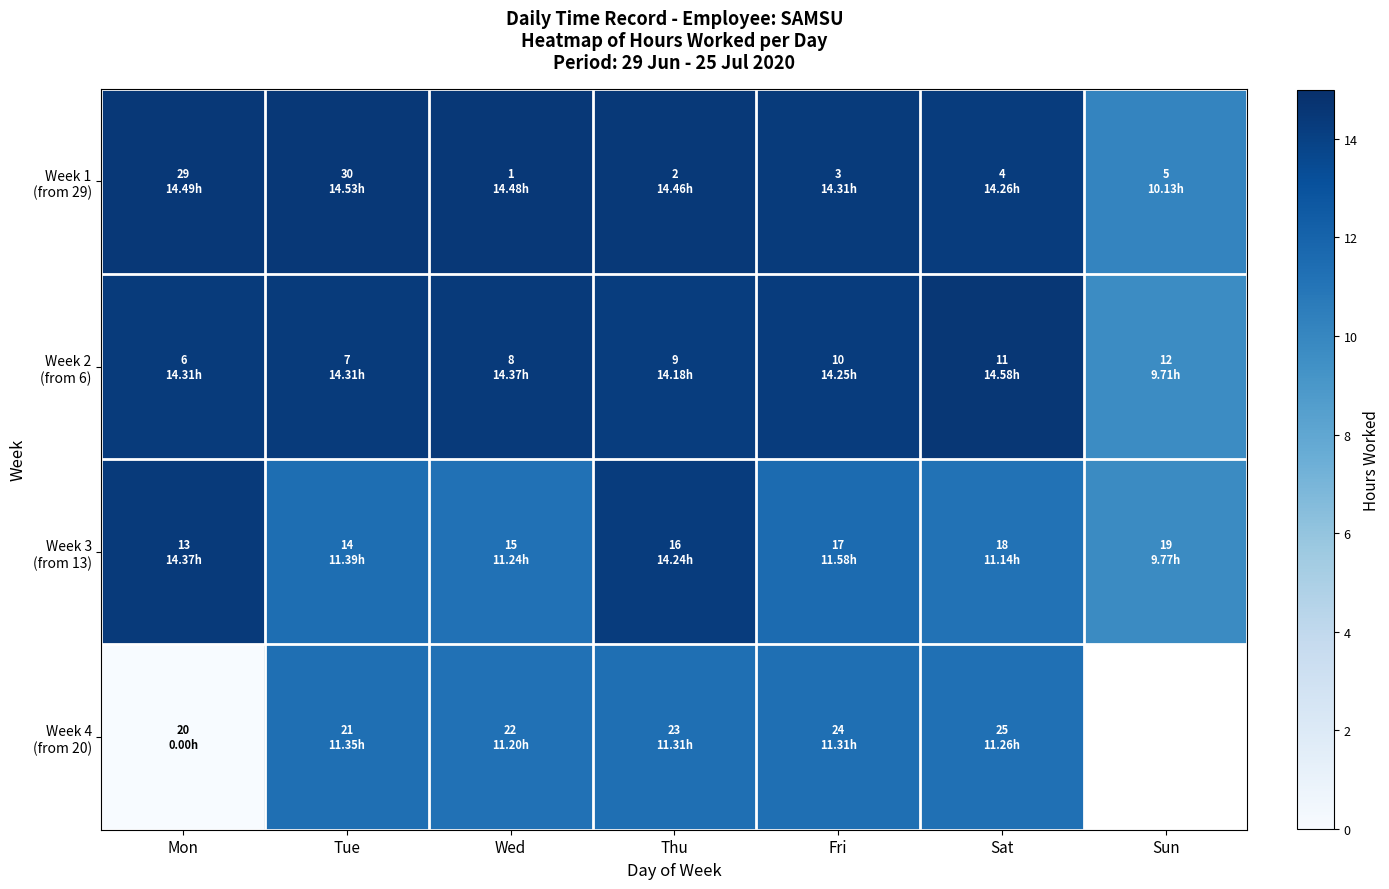

The value of Week 2 (from 6) at Sat is 14.6. True or false?

True